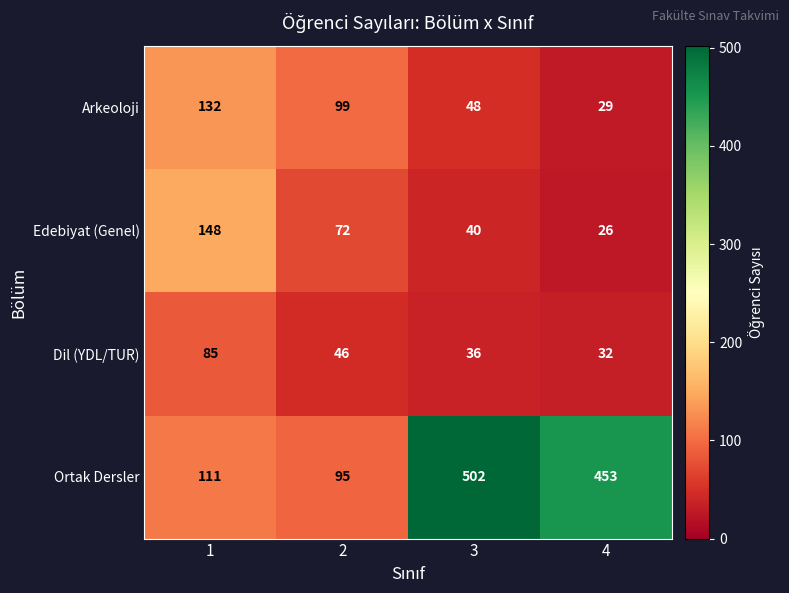

What is the maximum value shown in the chart?

502